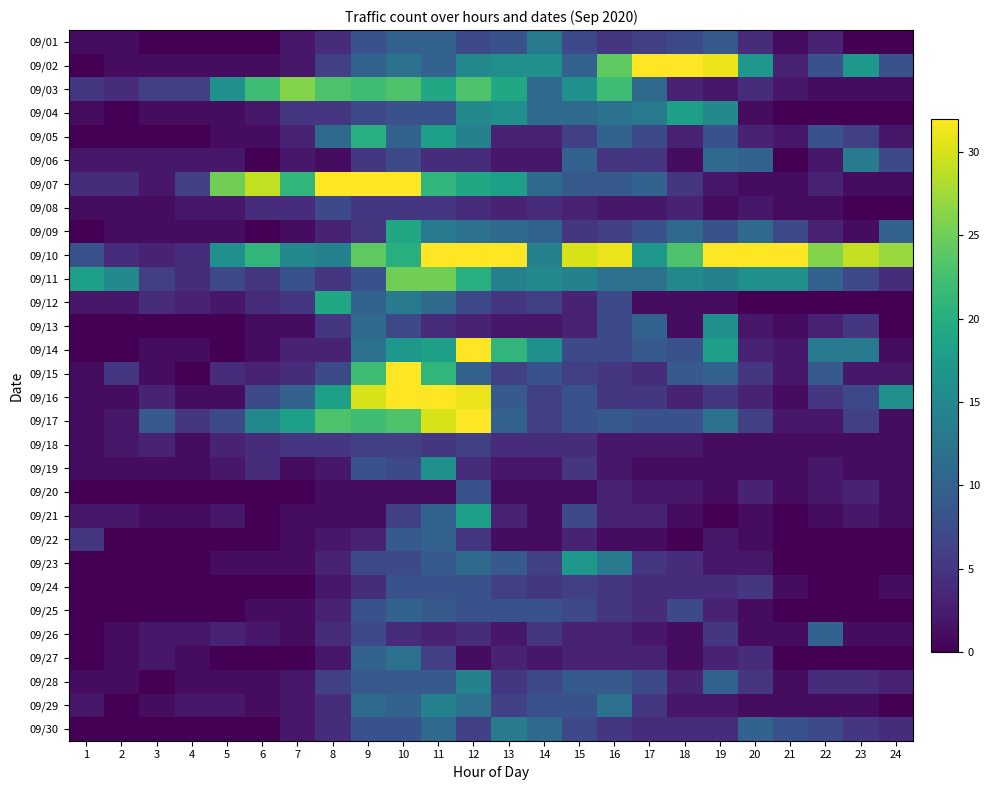

Between 8 and 10, which series saw the biggest shift?

09/15